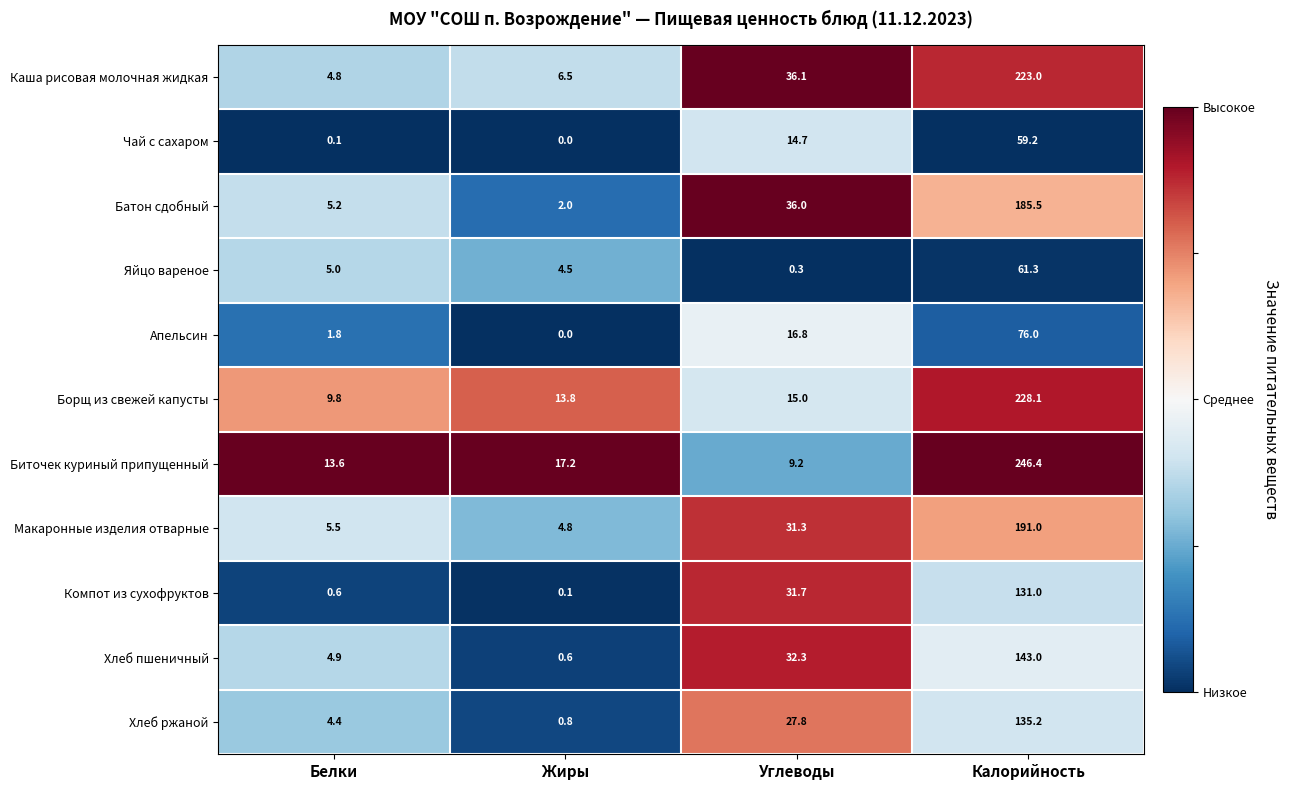

How many distinct data groups are displayed?

11